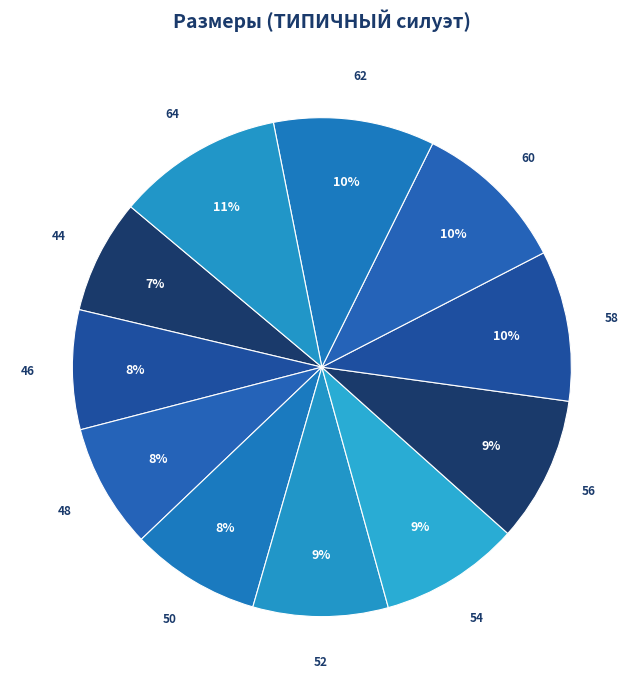

How many slices are in this pie chart?

11